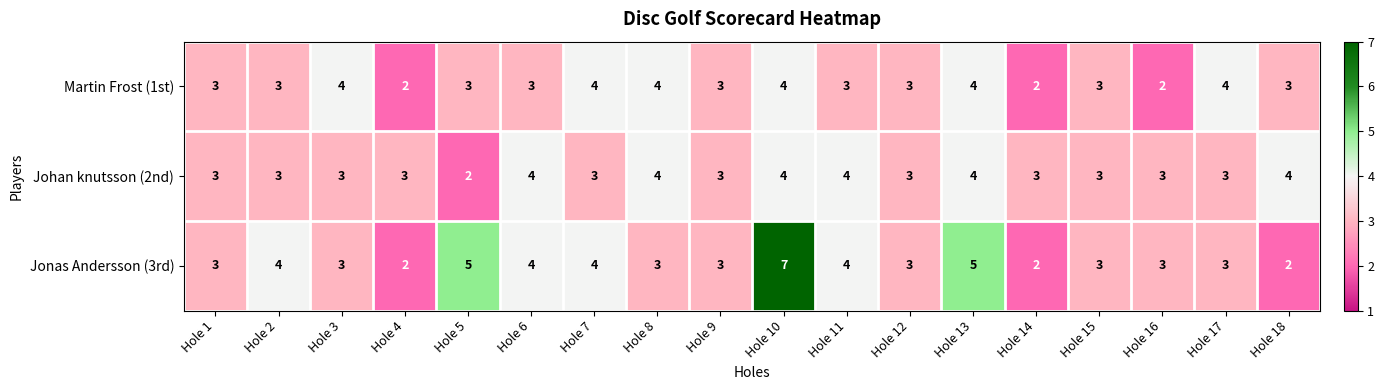

Which series has the widest spread of values?

Jonas Andersson (3rd)